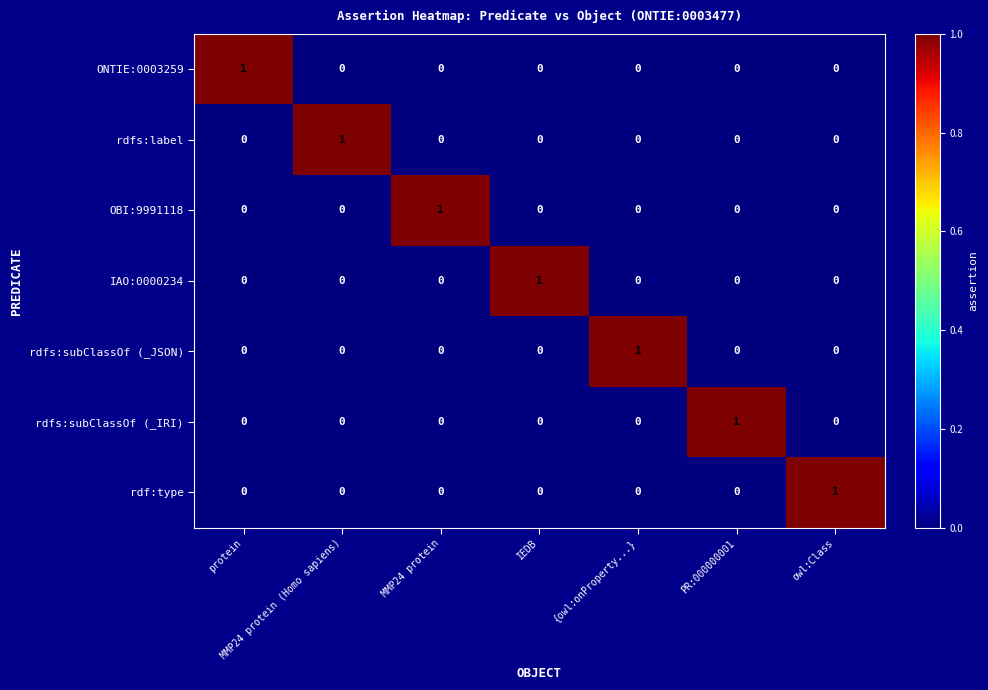

Which category has the highest value in the rdfs:subClassOf (_IRI) series?

PR:000000001